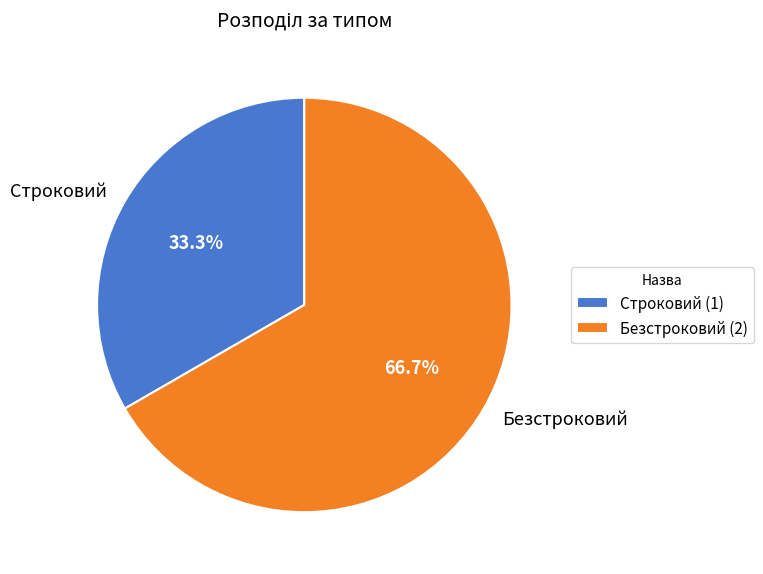

Count the number of slices in the pie.

2